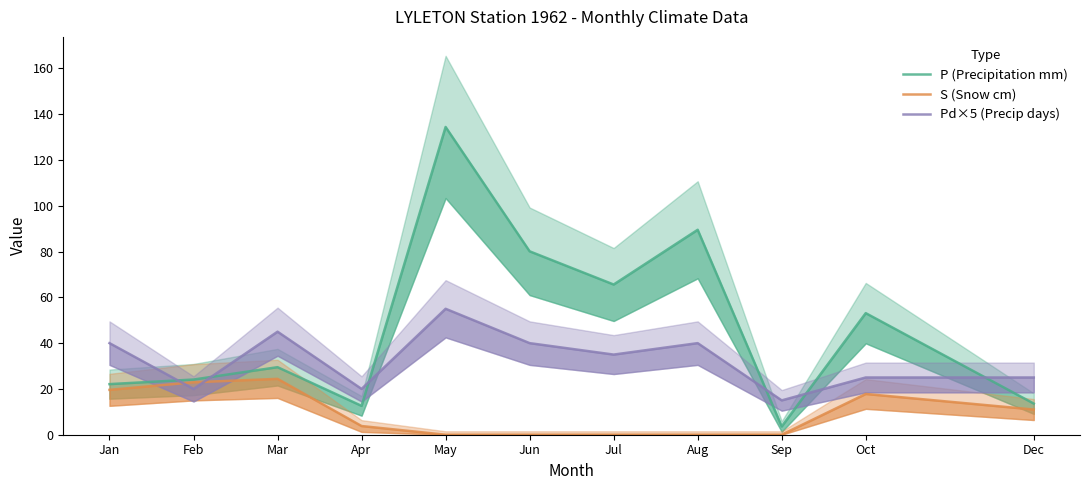

Does the chart display data point markers on the line(s)?

No